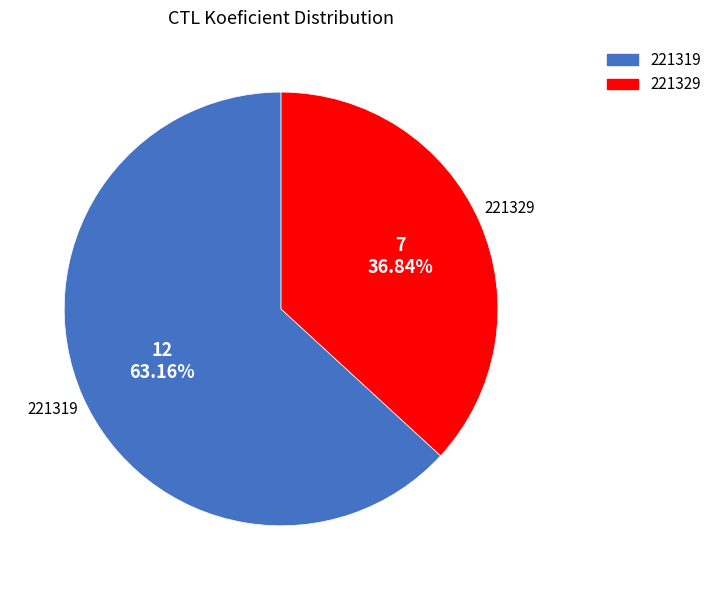

What is the ratio of the value at 221329 to the value at 221319?

0.6